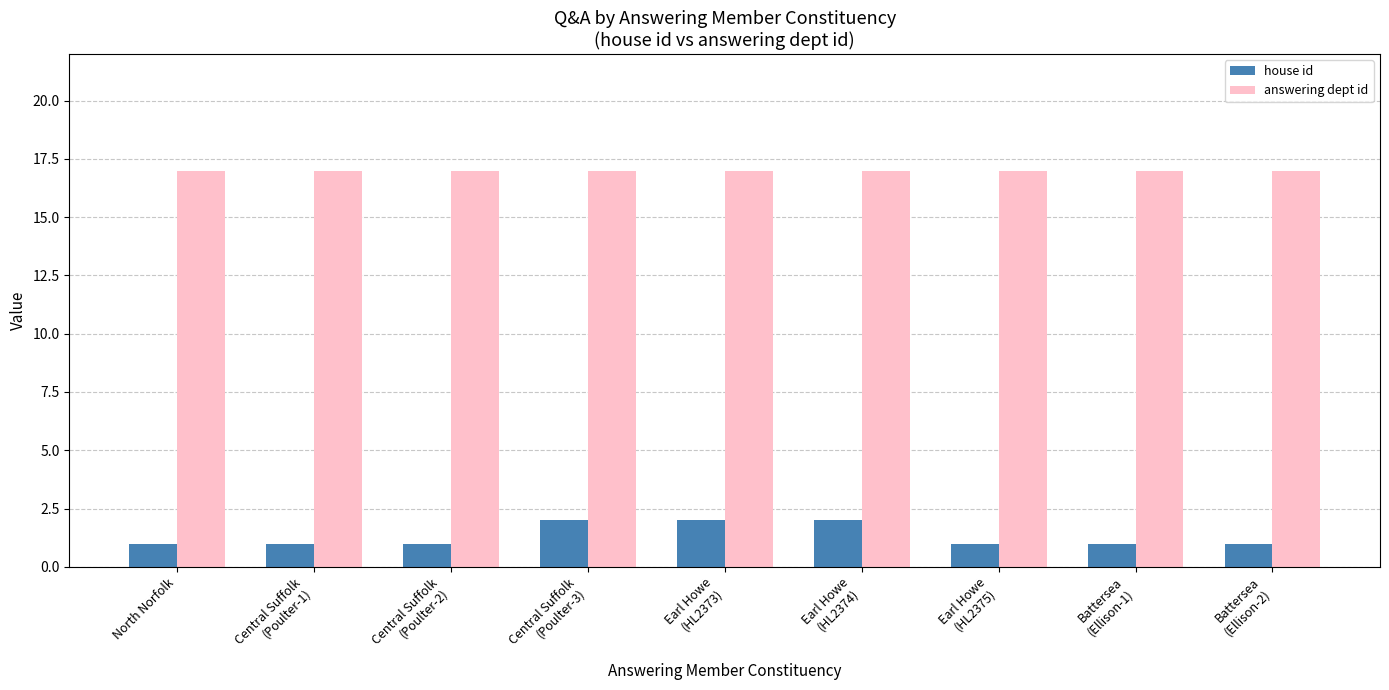

What is the maximum value for answering dept id?

17